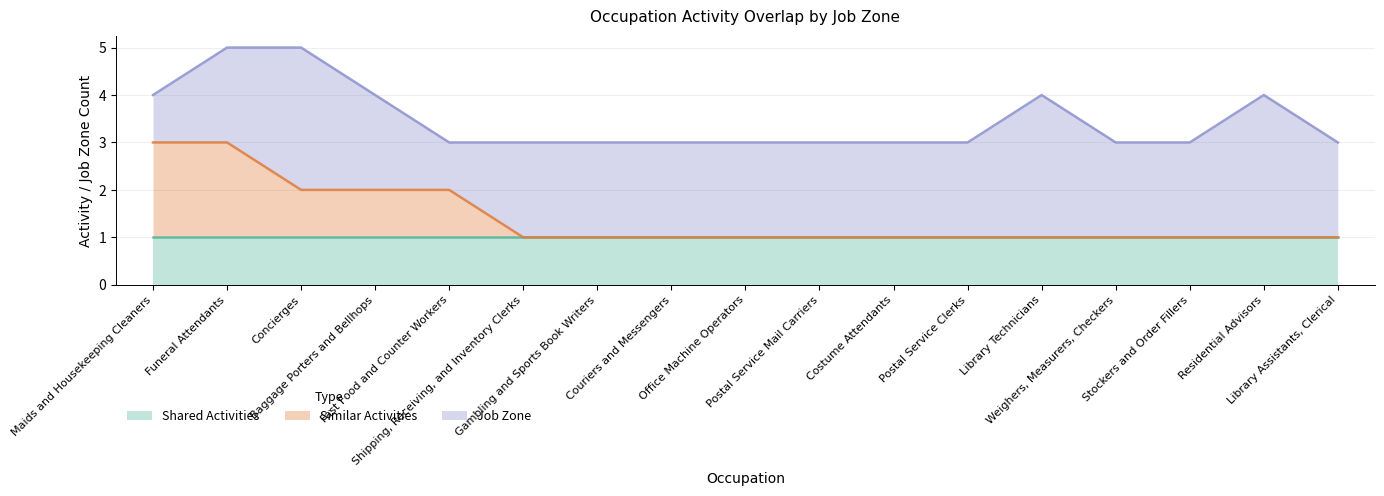

List the series in order of their overall mean, lowest first.

Similar Activities, Shared Activities, Job Zone